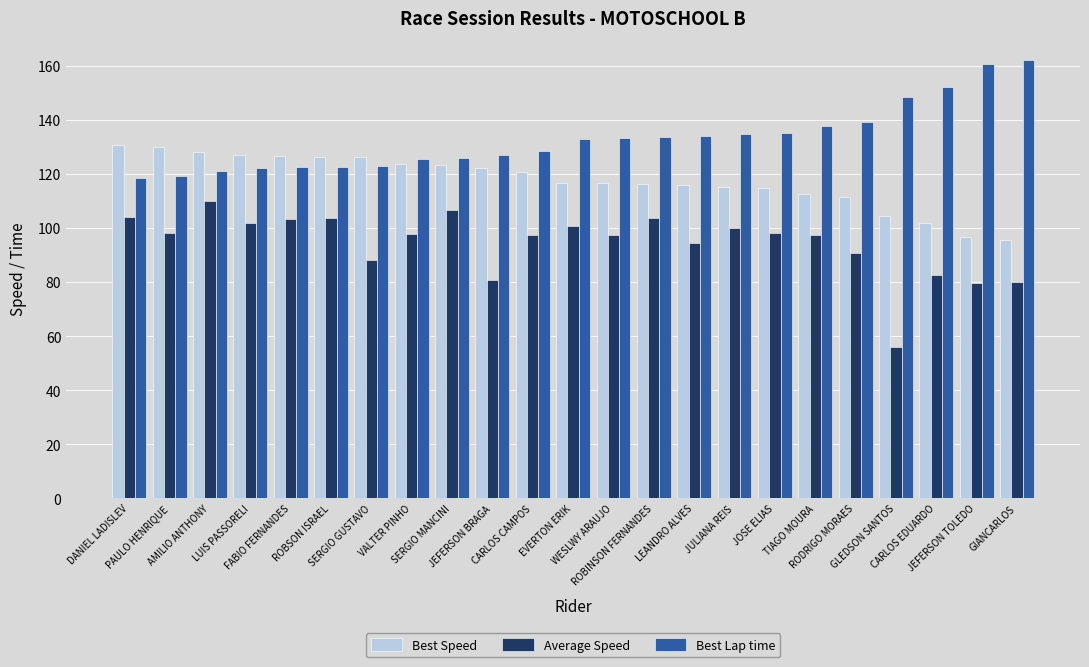

Rank the series by their maximum value, from lowest to highest.

Average Speed, Best Speed, Best Lap time